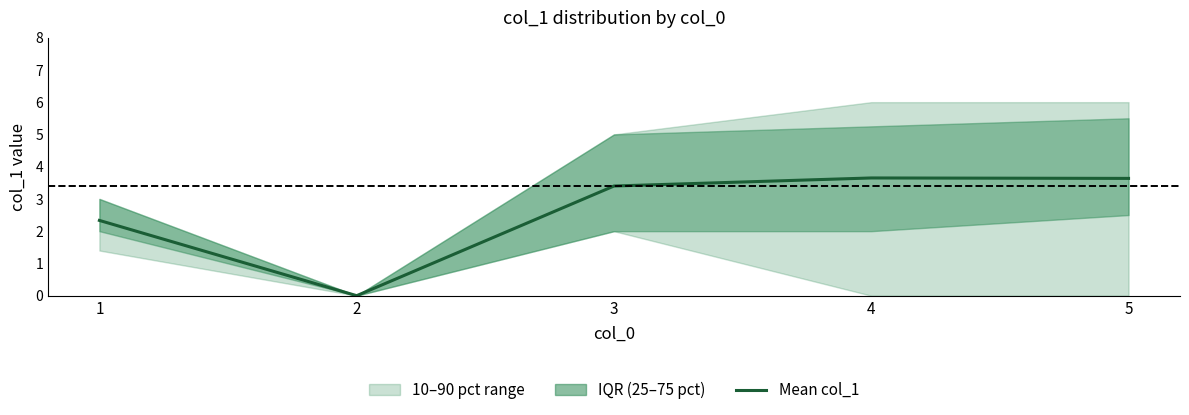

How many points are lower than both their immediate neighbors (excluding endpoints)?

1